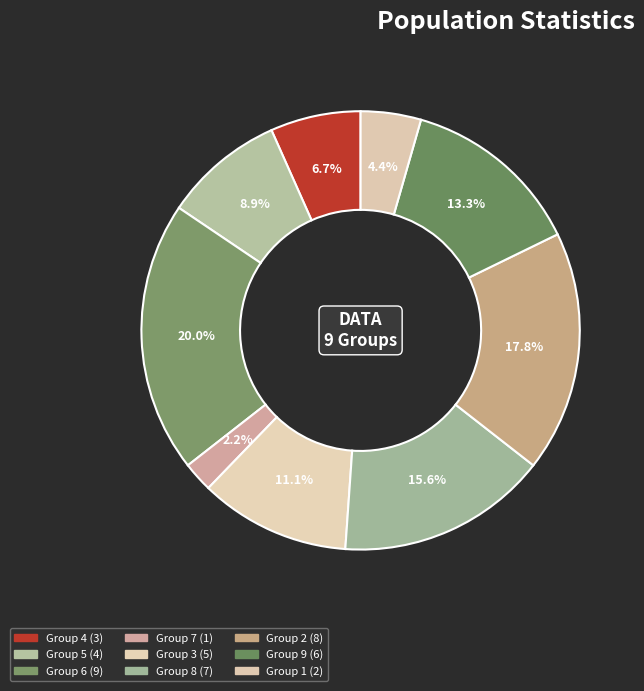

Does any single category account for the majority?

No